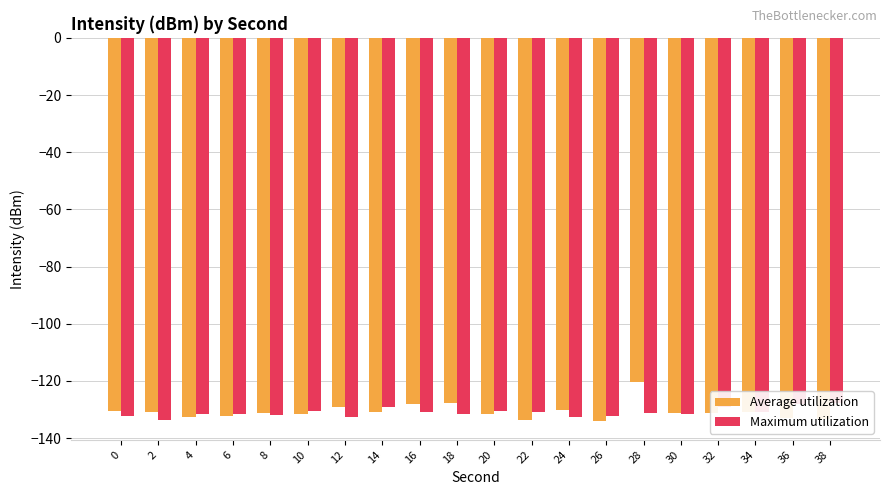

Reading right to left, extract all data points from this chart.

Average utilization: 38=-133.4	36=-133.1	34=-131.0	32=-131.1	30=-131.2	28=-120.3	26=-133.9	24=-130.2	22=-133.5	20=-131.6	18=-127.7	16=-128.2	14=-130.8	12=-129.1	10=-131.7	8=-131.2	6=-132.1	4=-132.5	2=-130.9	0=-130.4
Maximum utilization: 38=-127.7	36=-128.2	34=-130.8	32=-129.1	30=-131.7	28=-131.2	26=-132.1	24=-132.5	22=-130.9	20=-130.4	18=-131.5	16=-130.9	14=-129.0	12=-132.7	10=-130.6	8=-131.9	6=-131.4	4=-131.4	2=-133.6	0=-132.2